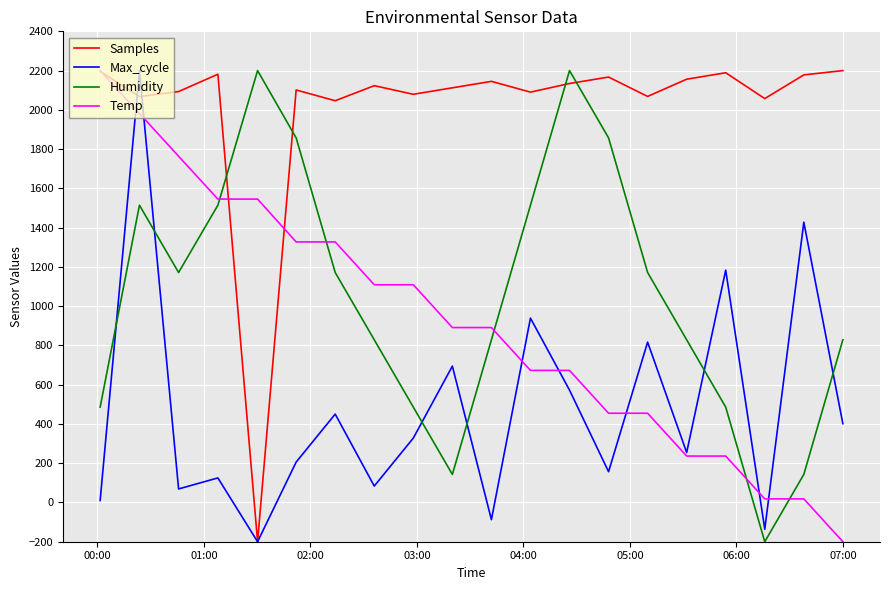

How many intersections are there between Samples and Humidity?

4